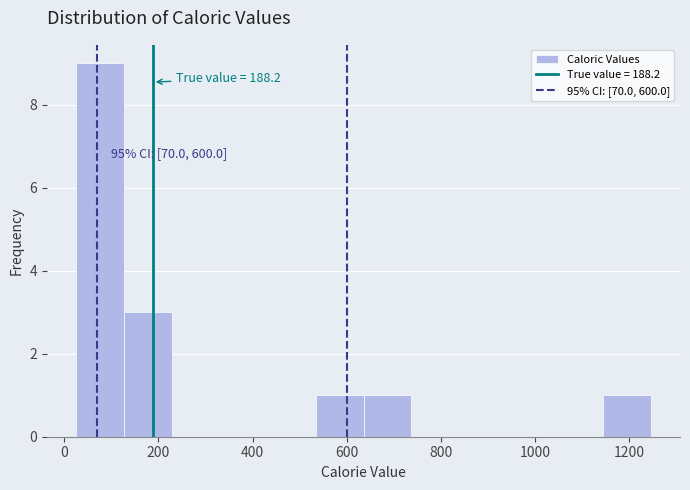

Which range on the x-axis has the tallest bar?

20 to 120